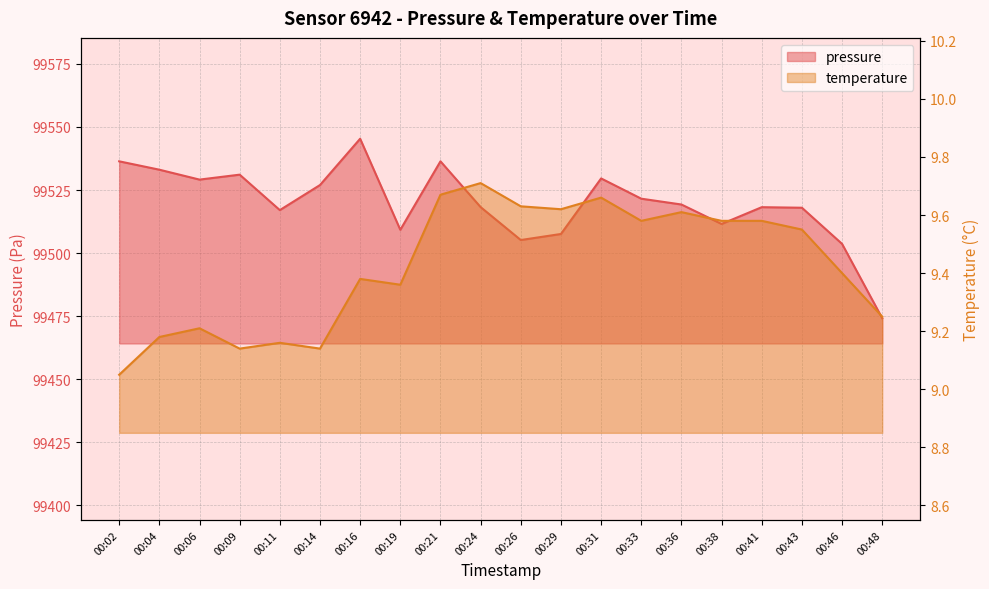

What is the difference between the maximum and minimum values in the temperature series?

0.7